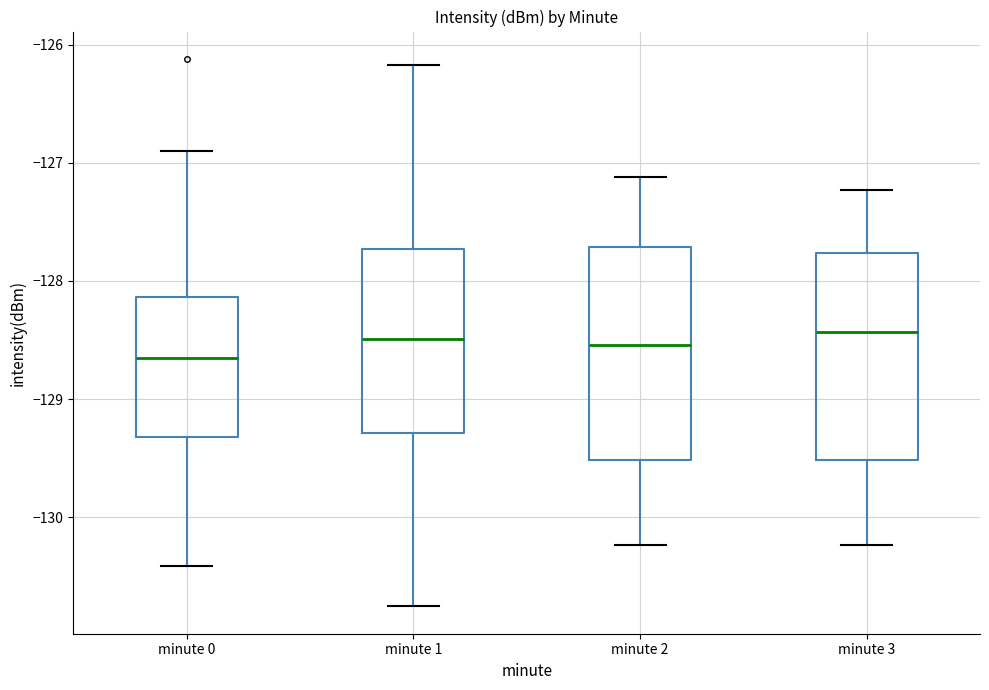

Reading left to right, read every box against the y-axis: the position of its median line, the range the box covers, and the ends of its whiskers. The values are not printed on the chart, so give them approximately, as read against the axis.

minute 0: median -128.6, box -129.3 to -128.1, whiskers -130.4 to -126.9
minute 1: median -128.5, box -129.3 to -127.7, whiskers -130.8 to -126.2
minute 2: median -128.5, box -129.5 to -127.7, whiskers -130.2 to -127.1
minute 3: median -128.4, box -129.5 to -127.8, whiskers -130.2 to -127.2